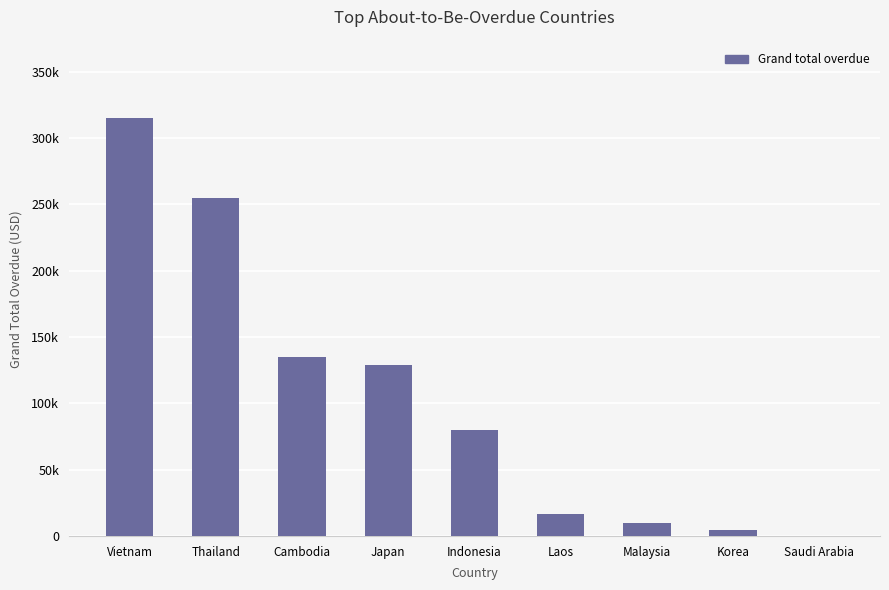

Reading right to left, transcribe all the data shown in this chart.

Saudi Arabia=99.0	Korea=4186.0	Malaysia=9613.0	Laos=16801.0	Indonesia=79969.0	Japan=128630.6	Cambodia=134739.0	Thailand=254676.0	Vietnam=315238.7